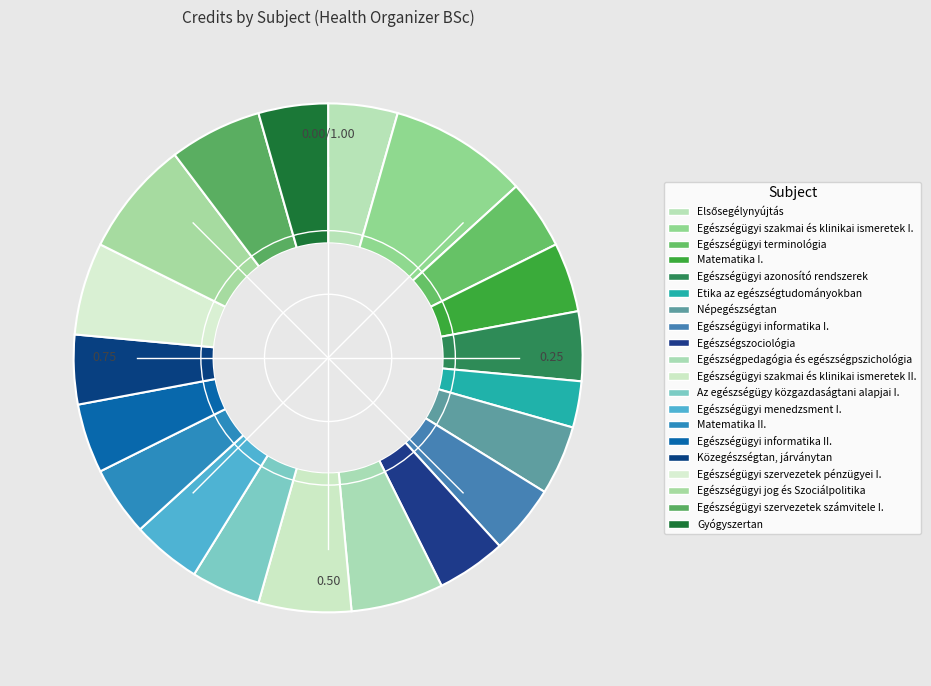

Is it true that Egészségügyi menedzsment I. is 1% of the pie?

False